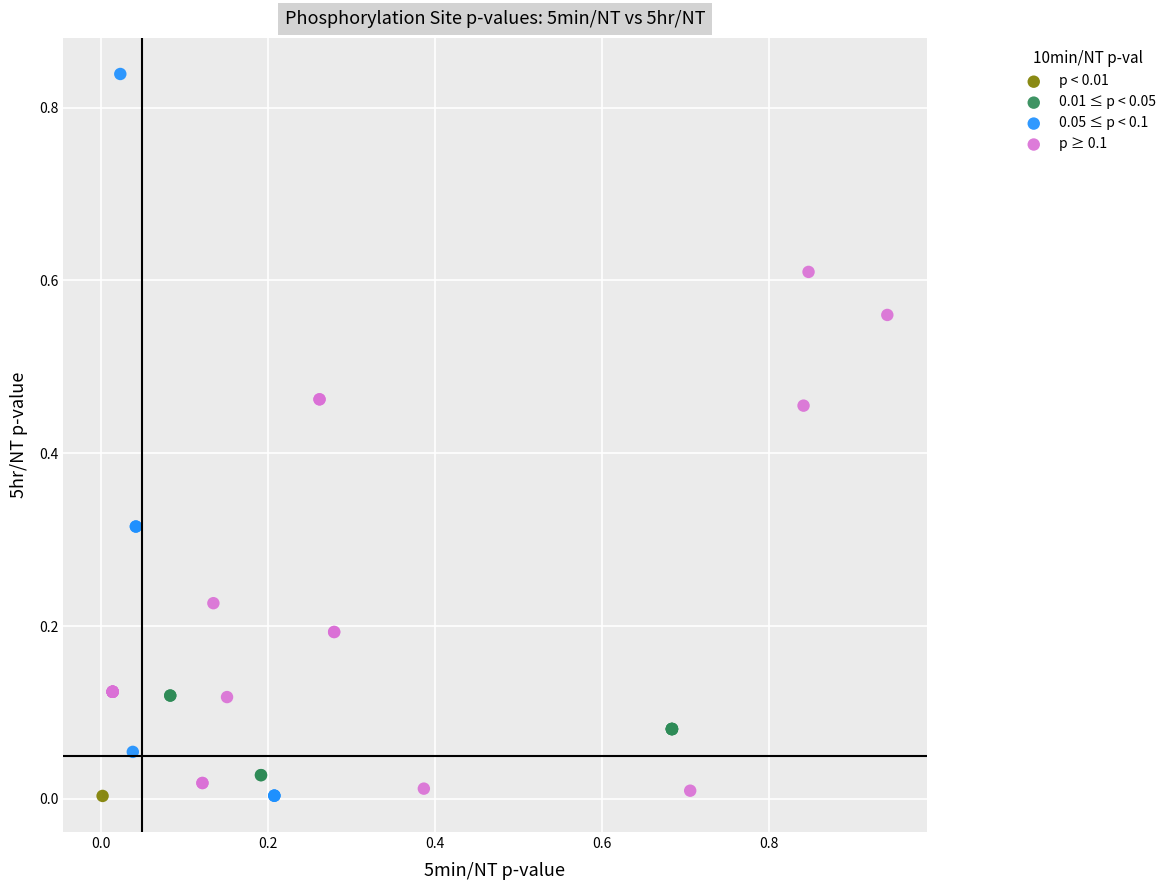

What are all the series names shown in the legend?

p < 0.01, 0.01 ≤ p < 0.05, 0.05 ≤ p < 0.1, p ≥ 0.1